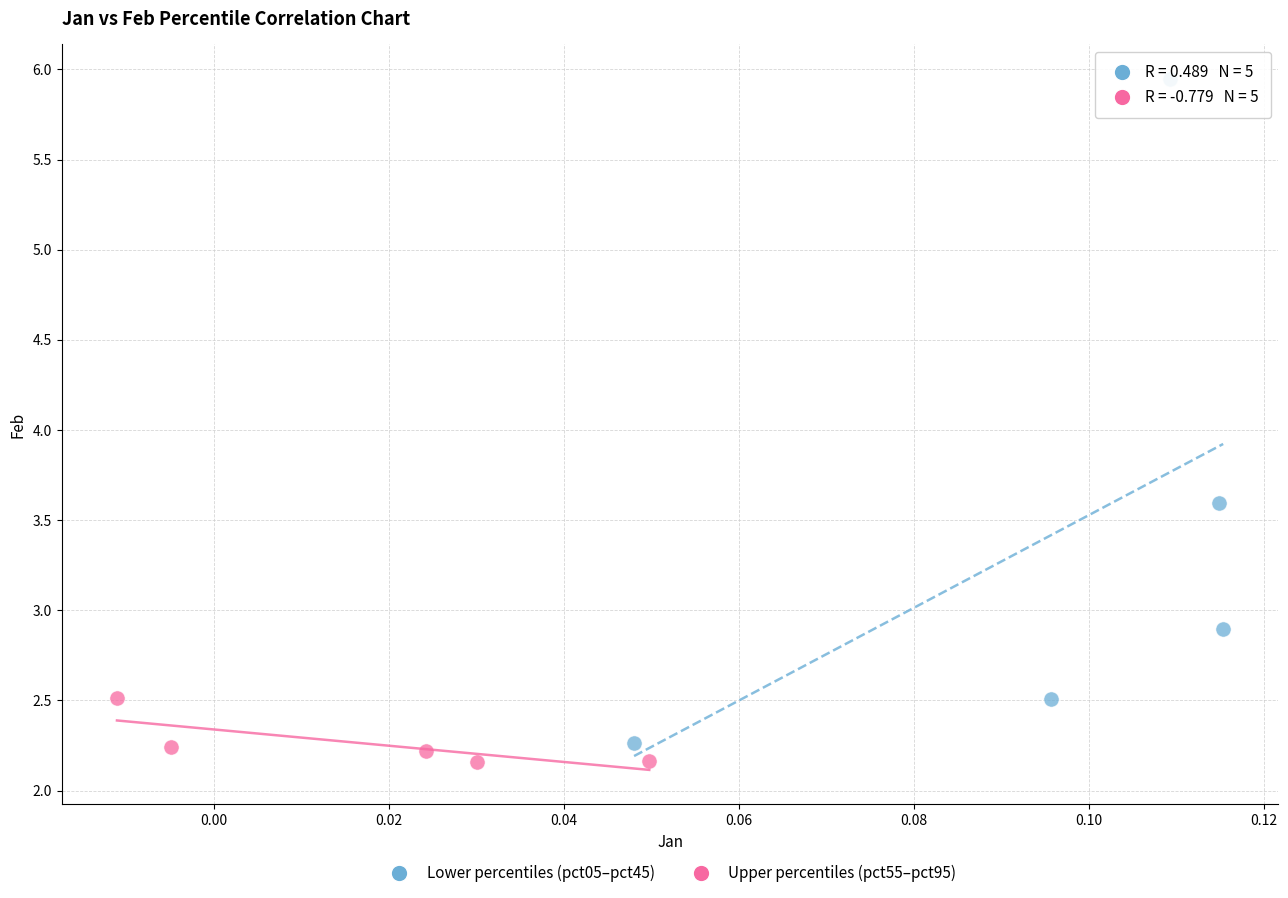

Which series contains the highest Y value?

Lower percentiles (pct05–pct45)